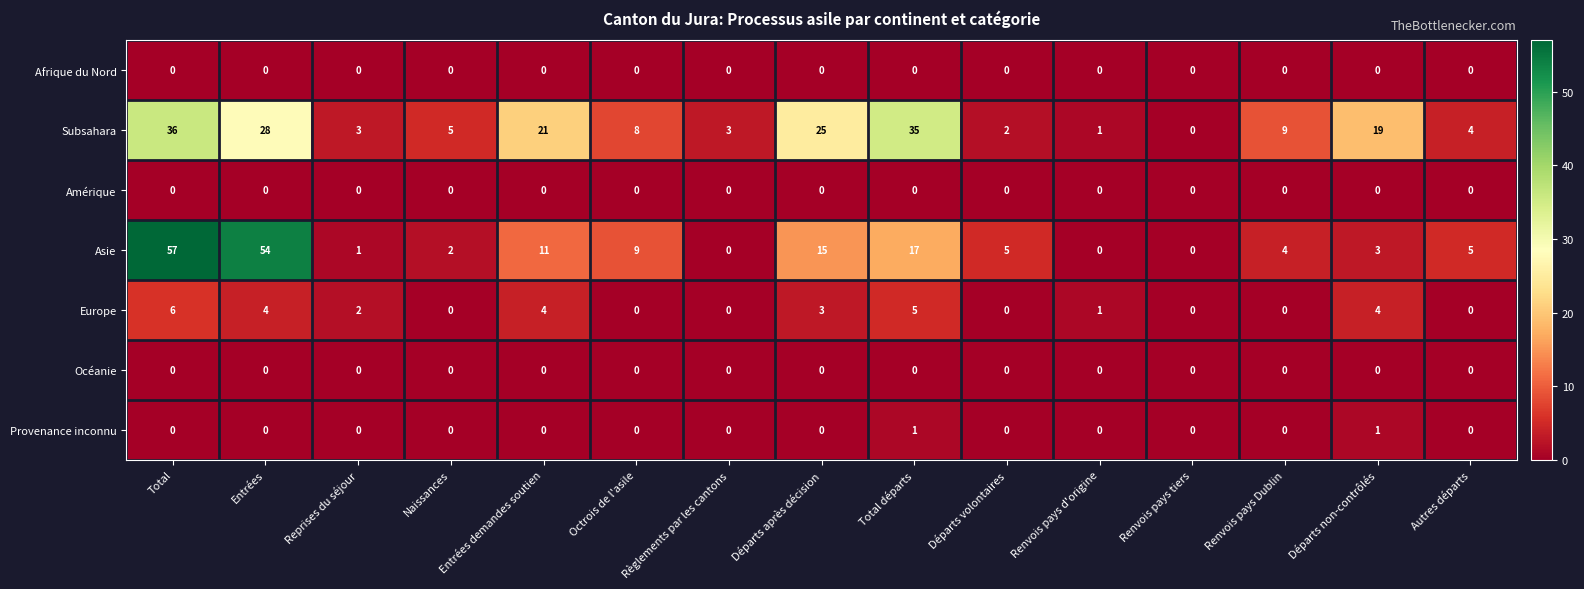

At how many categories does at least one series exceed 18?

6